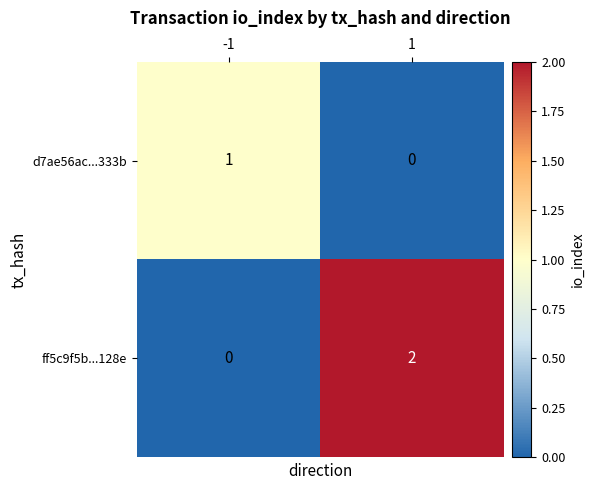

Which series has the widest spread of values?

ff5c9f5b...128e